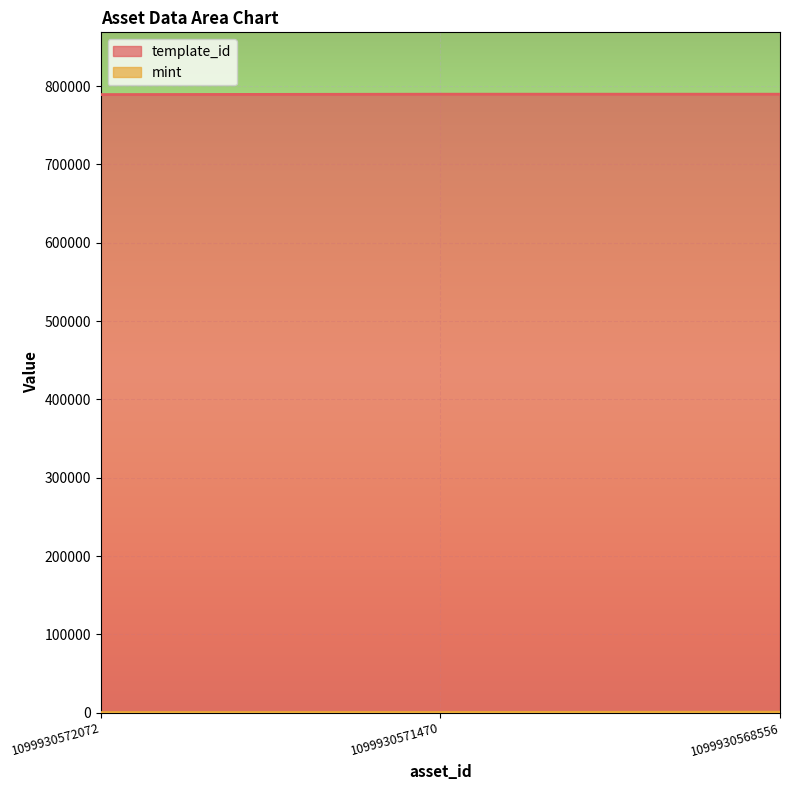

The value of template_id at 1099930571470 is 268392. True or false?

False